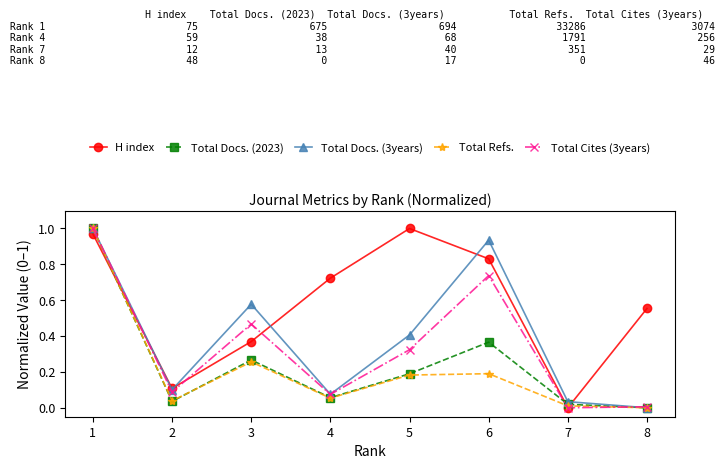

List the labels in order of H index value, largest first.

5, 1, 6, 4, 8, 3, 2, 7